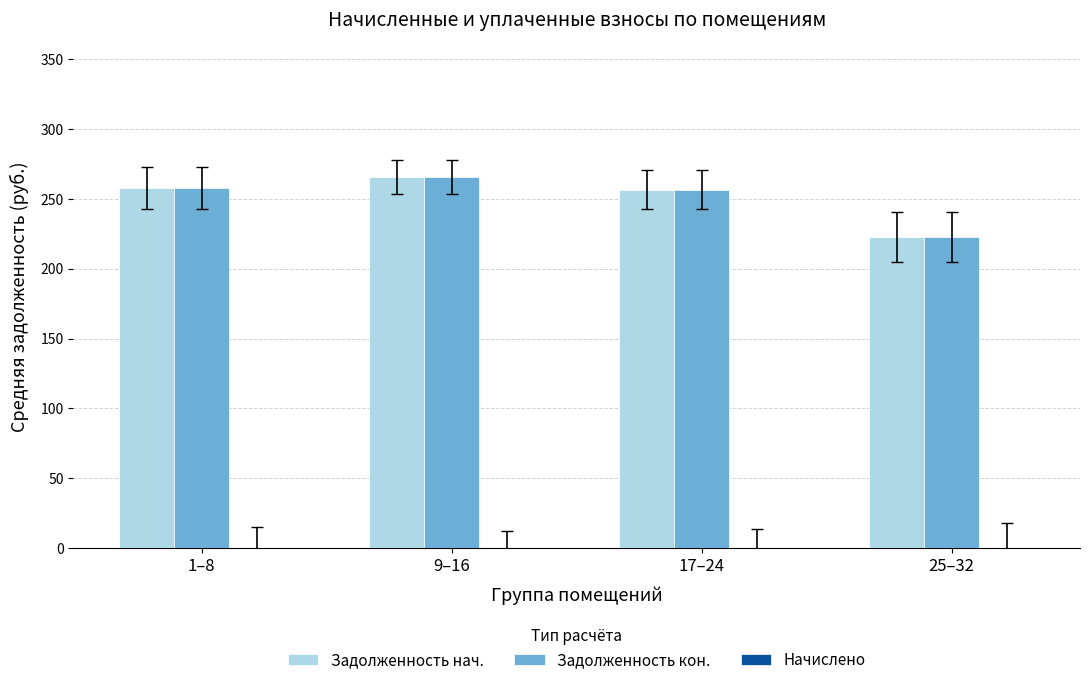

True or false: Задолженность нач. has a value of 256.7 at 17–24.

True